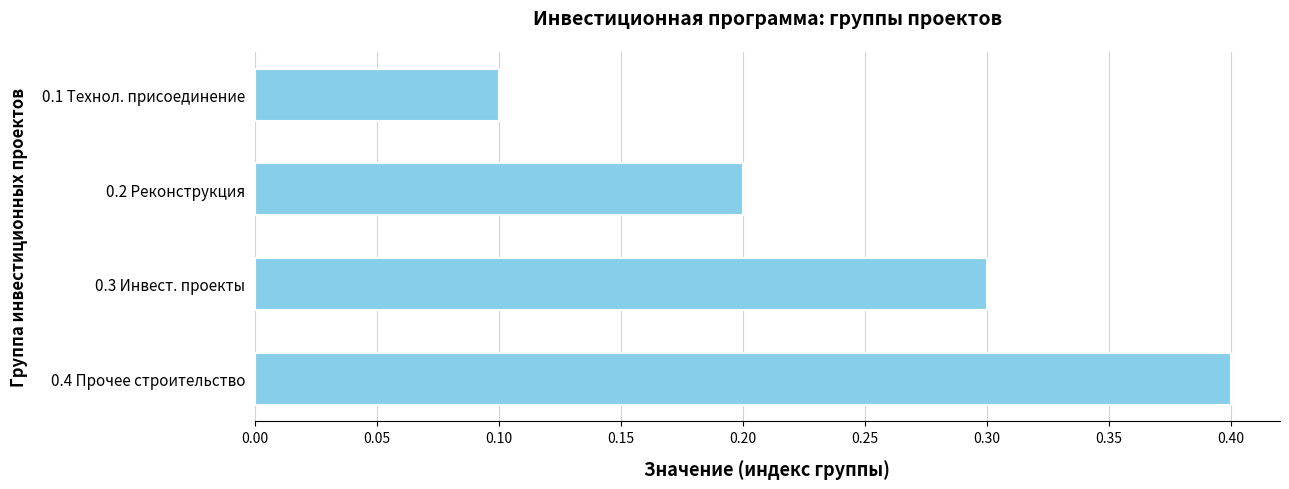

List the labels in order of value, largest first.

0.4 Прочее строительство, 0.3 Инвест. проекты, 0.2 Реконструкция, 0.1 Технол. присоединение